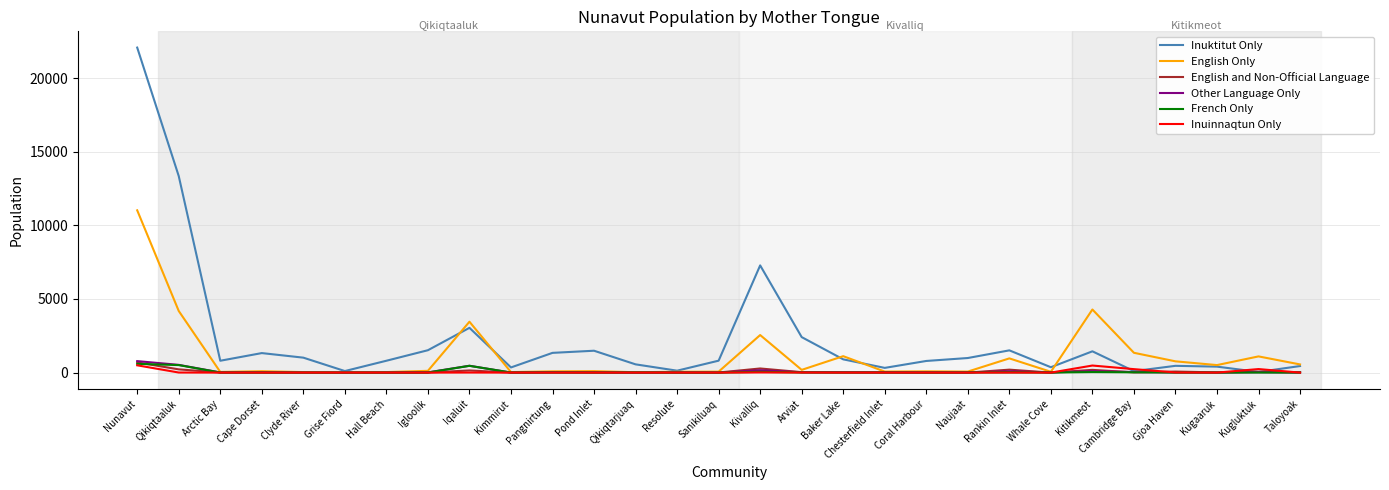

What is the difference between the second highest and second lowest values in the English and Non-Official Language series?

280